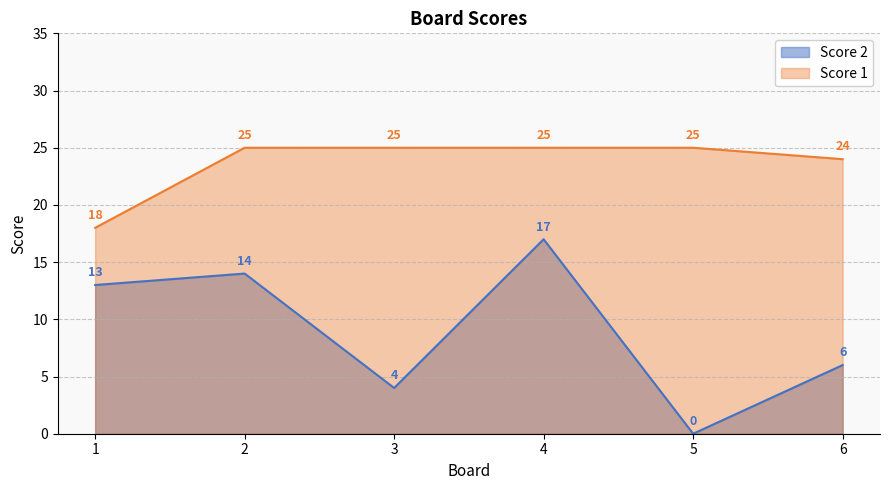

What are all the series names shown in the legend?

Score 2, Score 1